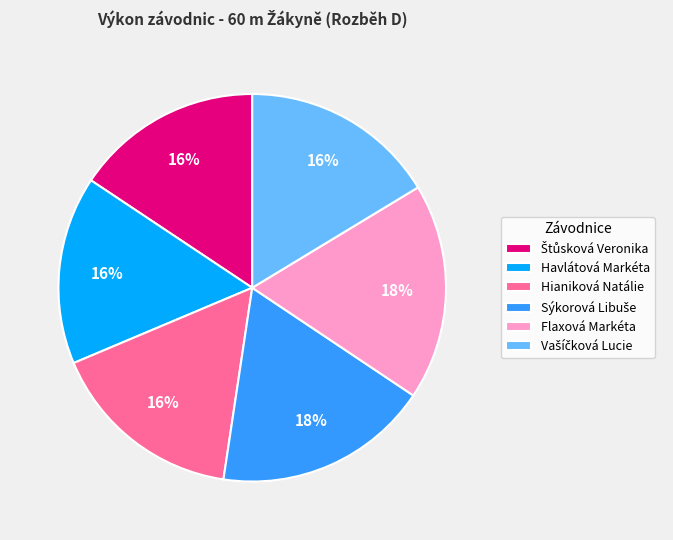

How many slices are in this pie chart?

6